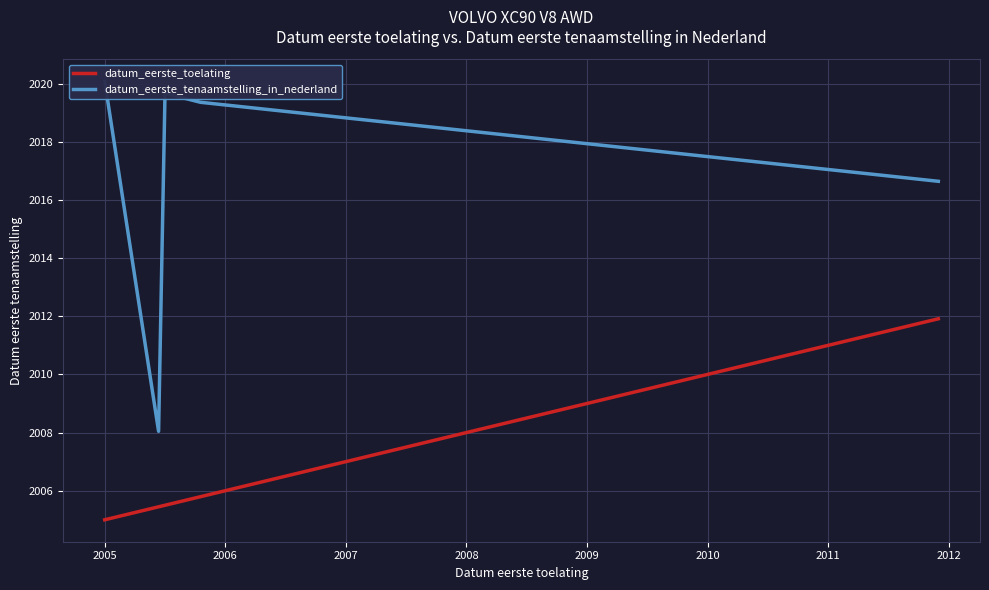

List the series in order of their peak value, highest first.

datum_eerste_tenaamstelling_in_nederland, datum_eerste_toelating